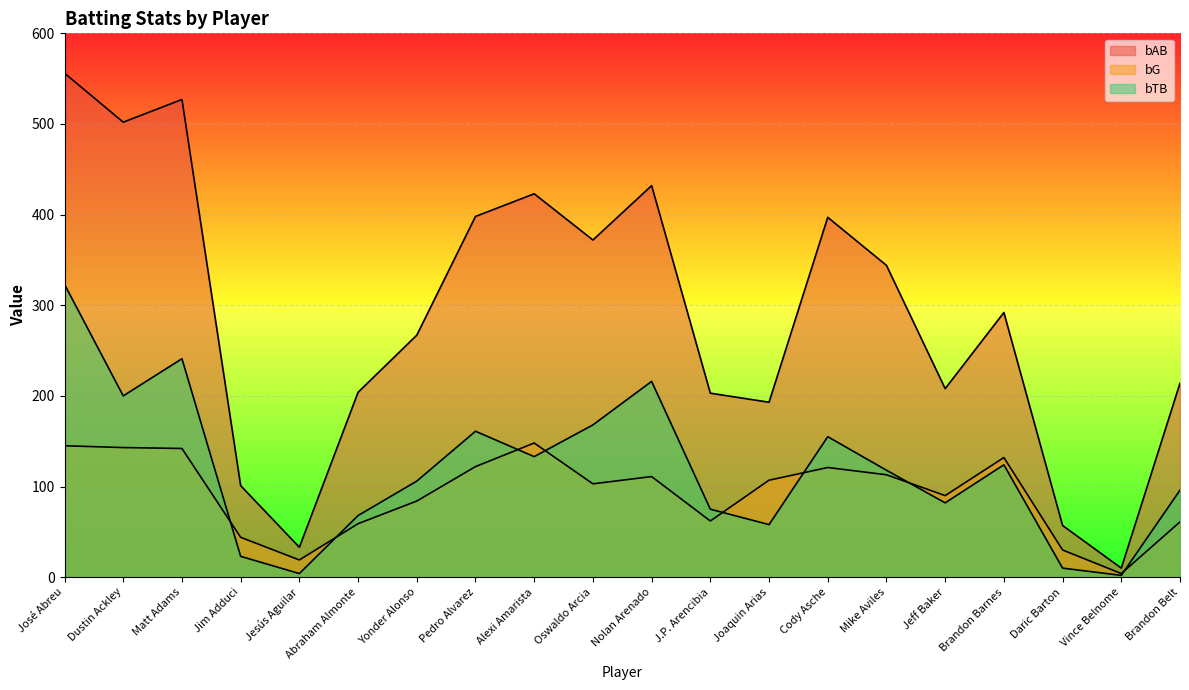

List the series in order of their peak value, highest first.

bAB, bTB, bG